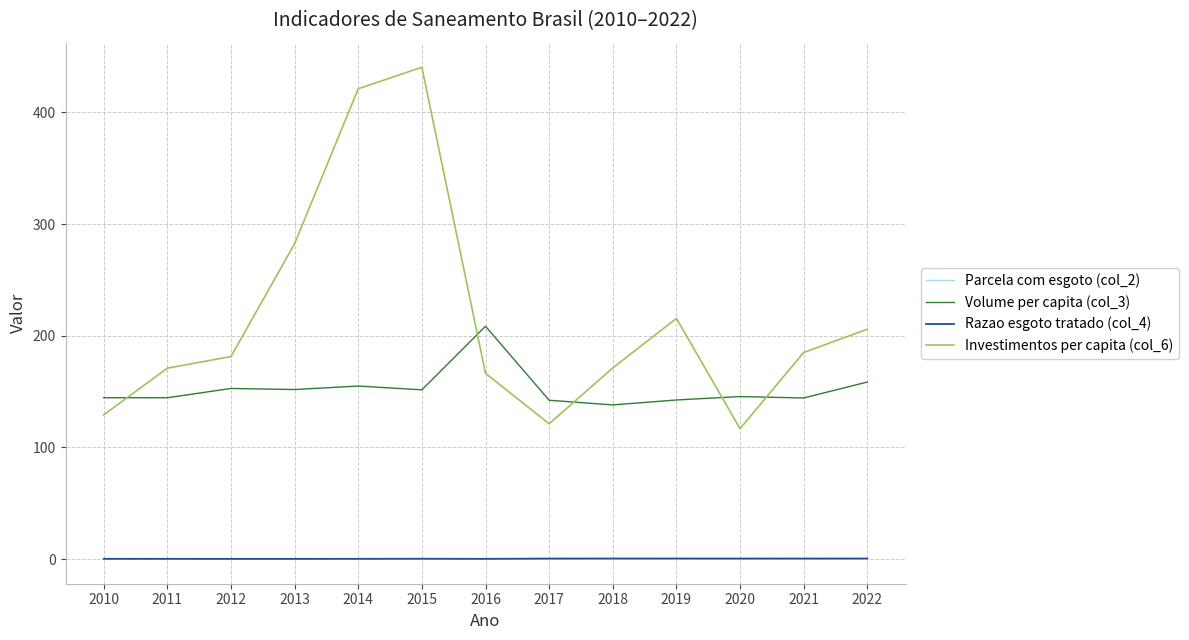

The Investimentos per capita (col_6) series shows 166.4 at 2016. True or false?

True